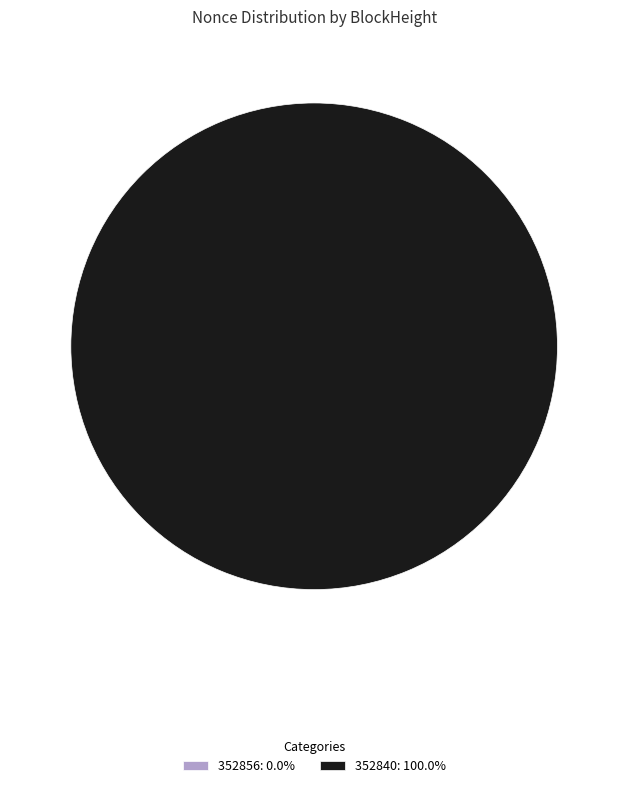

Which category has the smallest portion of the pie?

352856